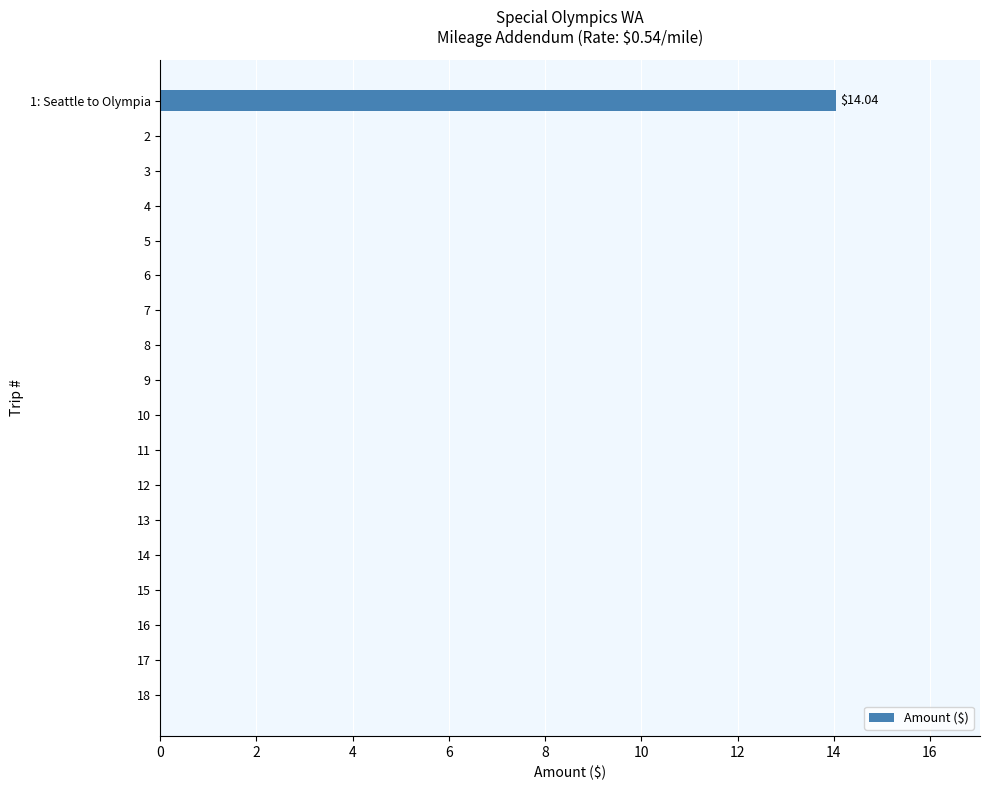

Which label corresponds to the largest value in the chart?

1: Seattle to Olympia